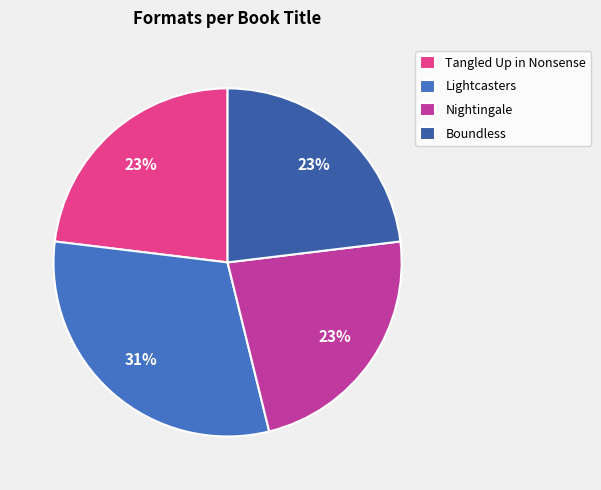

The Nightingale slice represents 14% of the pie. True or false?

False